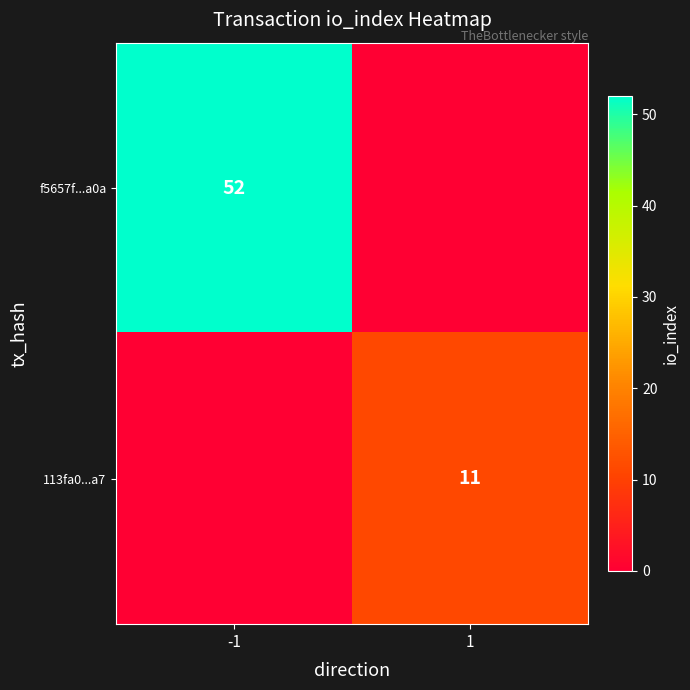

The value of 113fa0...a7 at 1 is 11. True or false?

True